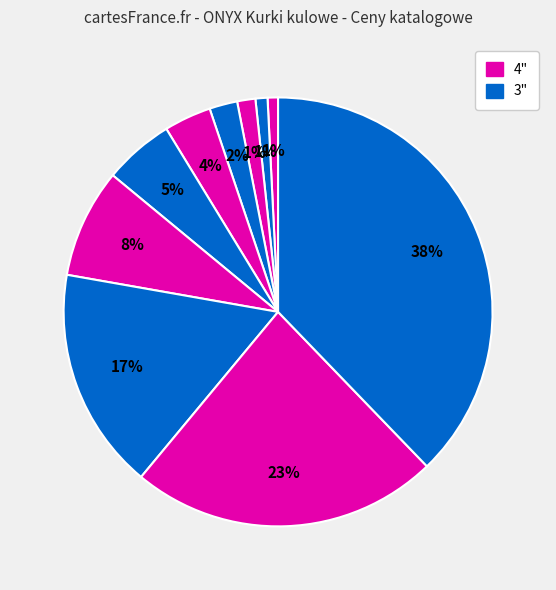

How many slices are in this pie chart?

10